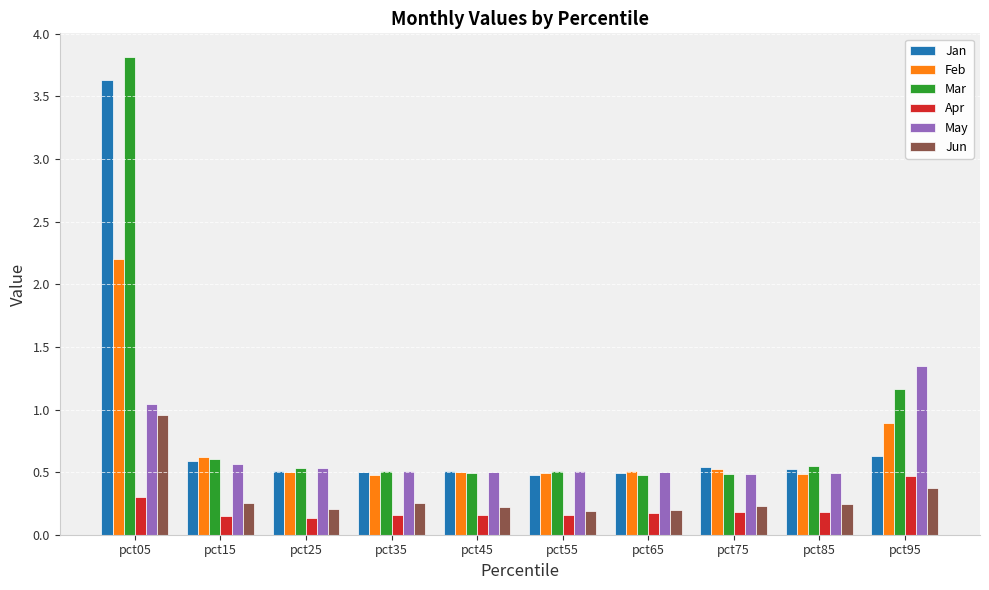

What is the sum of the Mar values at pct25 and pct85?

1.1